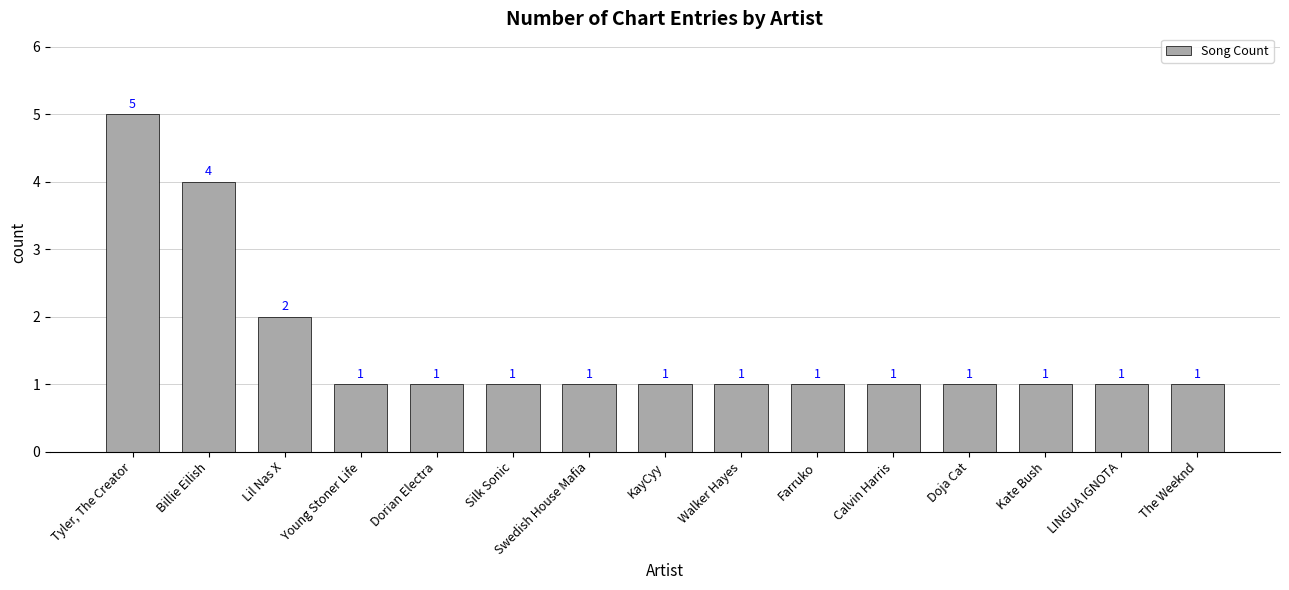

Are the bars grouped side by side (vs. stacked)?

No